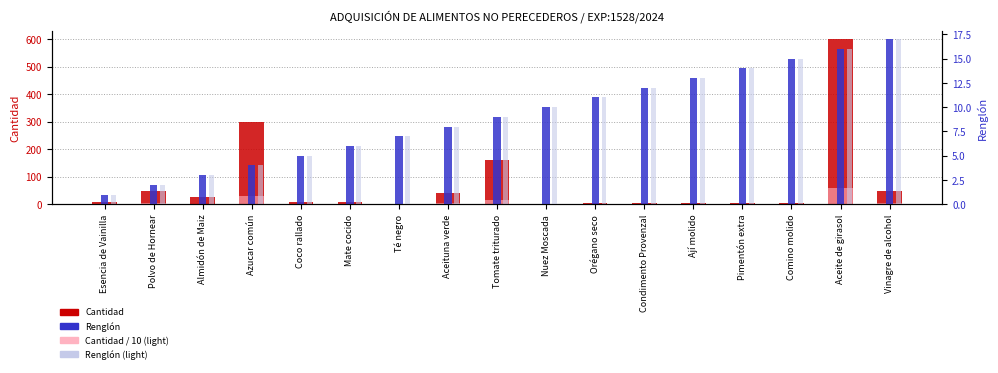

What is the total value across all series at Té negro?

16.2